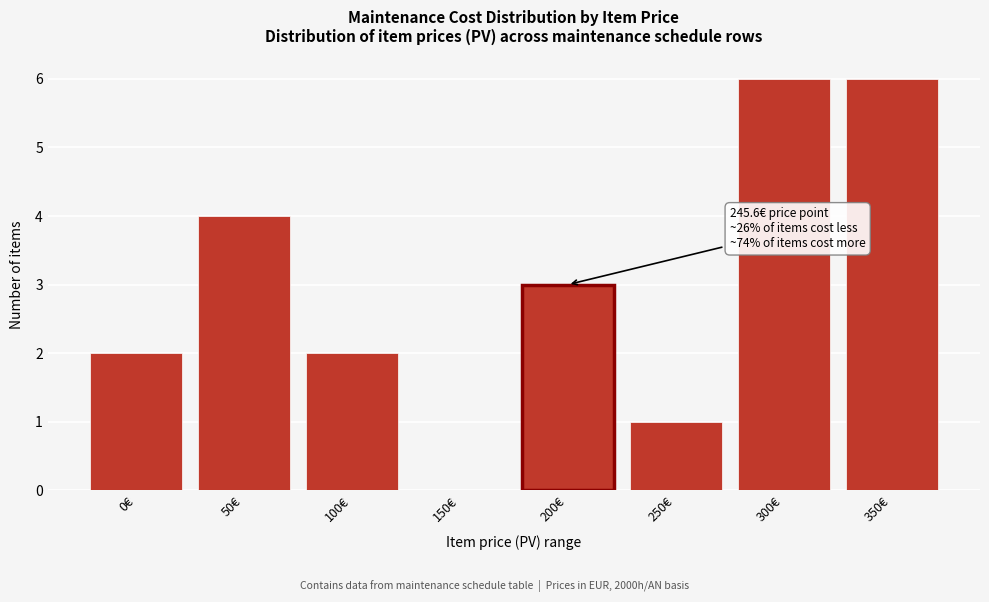

Reading left to right, what are all the values shown in this chart?

0€=2	50€=4	100€=2	150€=0	200€=3	250€=1	300€=6	350€=6